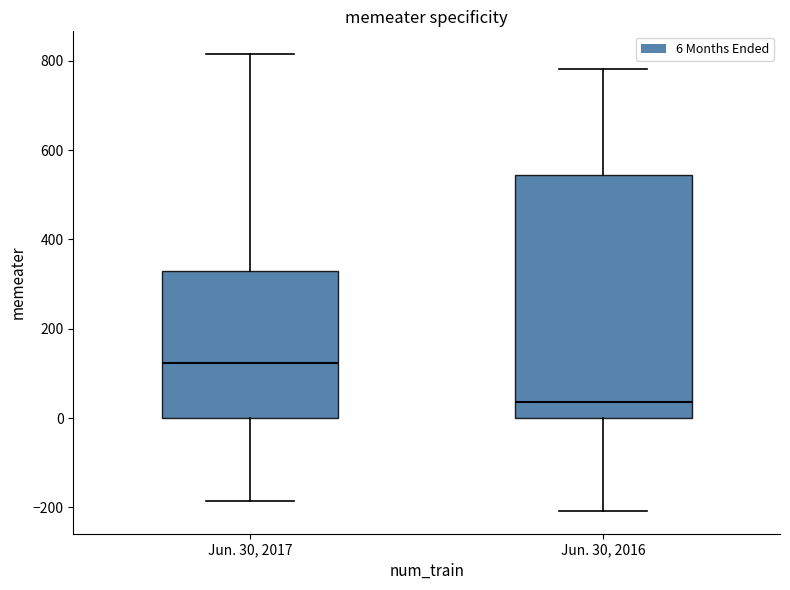

Reading left to right, transcribe this box plot: for each box, give where its median line is, the range the box spans, and where its two whiskers end, as read against the y-axis. The values are not printed on the chart, so give them approximately, as read against the axis.

Jun. 30, 2017: median 120, box 0 to 320, whiskers -180 to 820
Jun. 30, 2016: median 40, box 0 to 540, whiskers -200 to 780